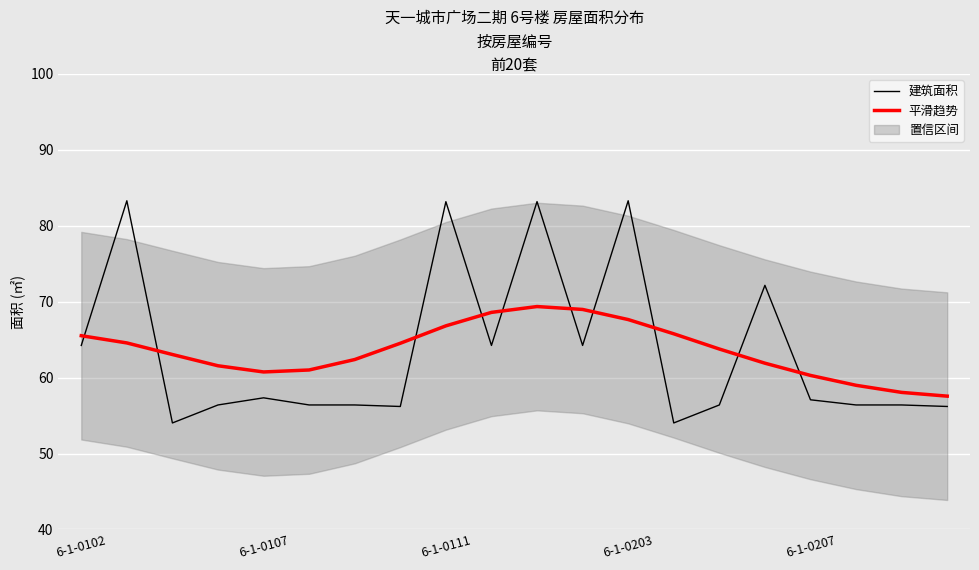

Is this an area chart (filled region under the line)?

No